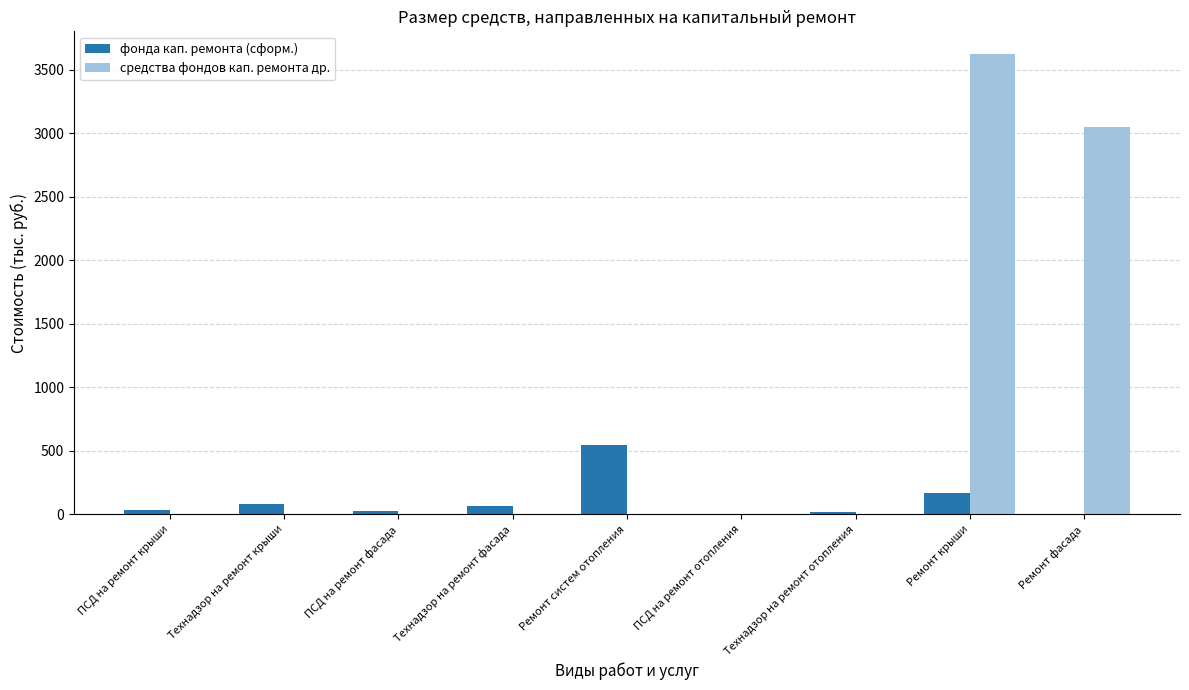

What is the sum of all средства фондов кап. ремонта др. values?

6669.5